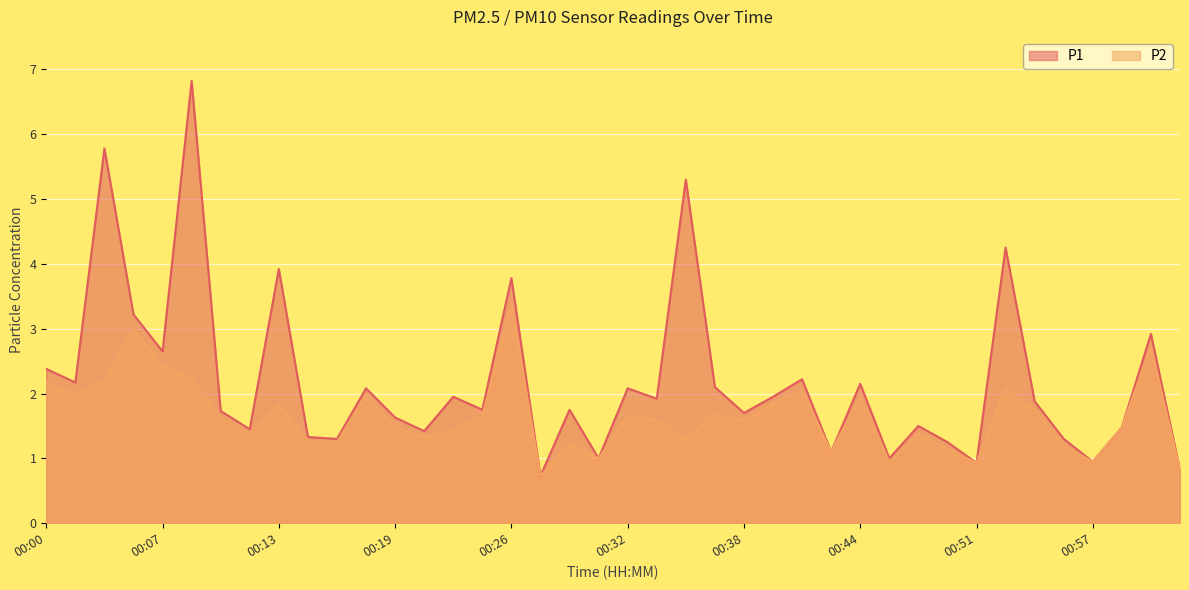

Read the P2 value at 00:43.

1.1